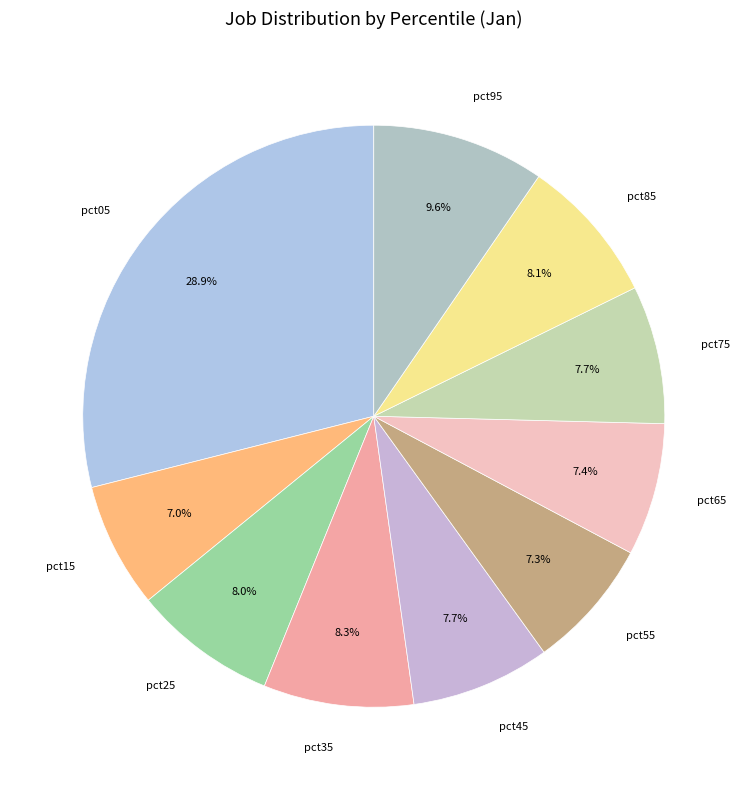

To the nearest percent, what percentage of the pie is pct25?

8%